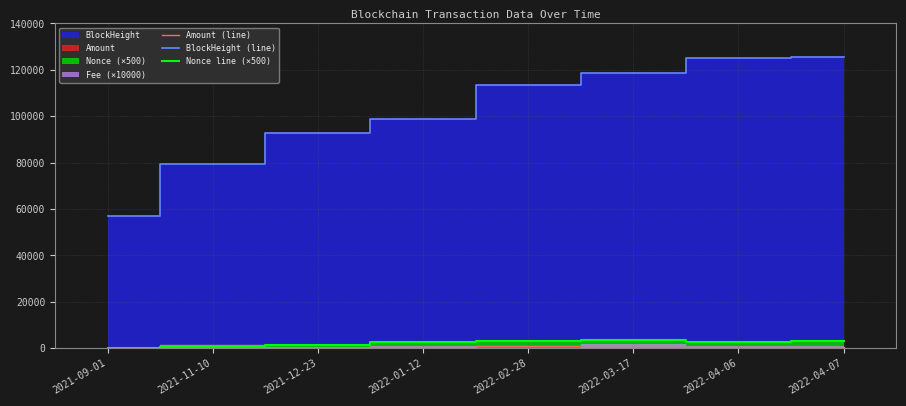

Reading left to right, list all the values displayed in this chart.

Amount (line): 31.4	1261.0	128.0	364.9	1060.8	398.2	398.1	438.4
BlockHeight (line): 57144.0	79602.5	92973.0	98960.0	113342.5	118713.0	125250.0	125563.5
Nonce line (×500): 250.0	750.0	1500.0	2500.0	3000.0	3500.0	2500.0	3000.0